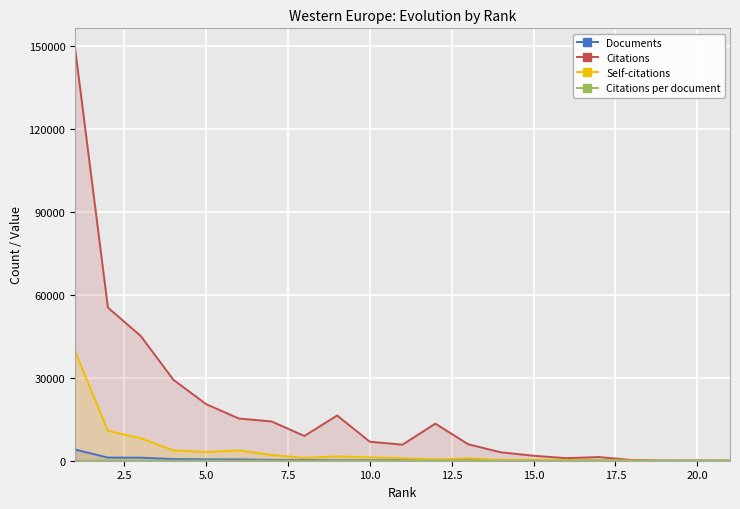

How many lines are shown in the chart?

4